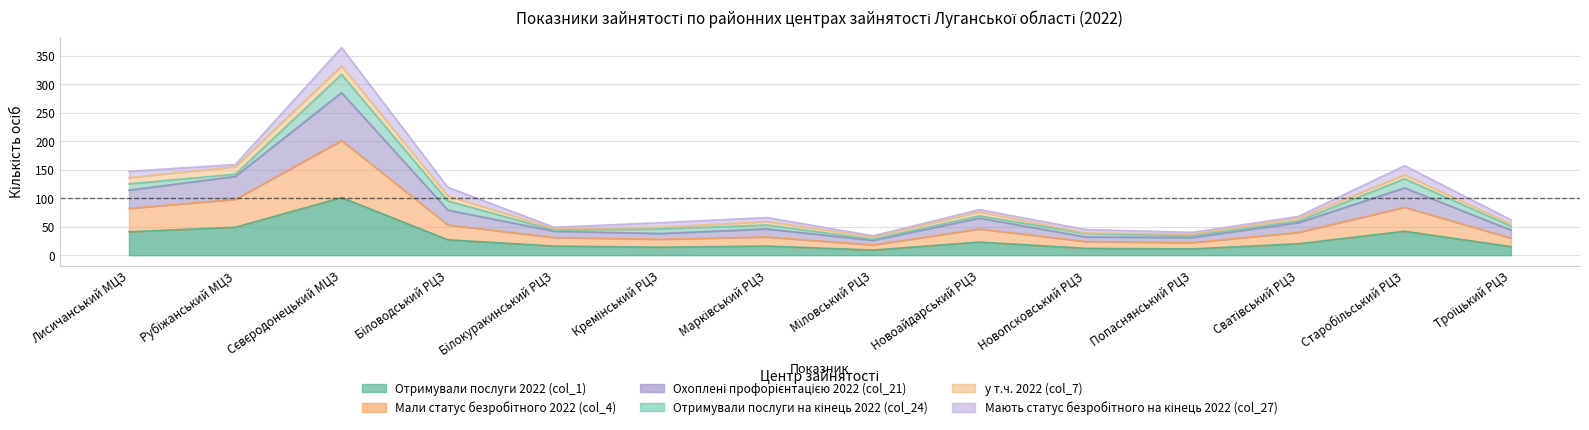

Does the chart display data point markers on the line(s)?

No